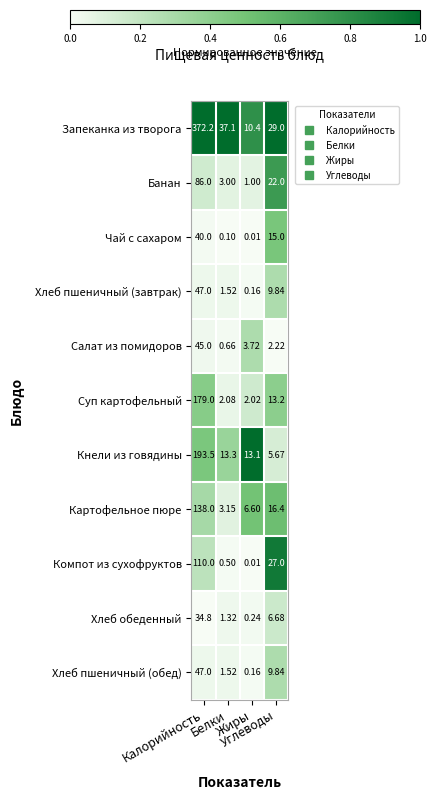

Which series has the largest range (max minus min)?

Запеканка из творога